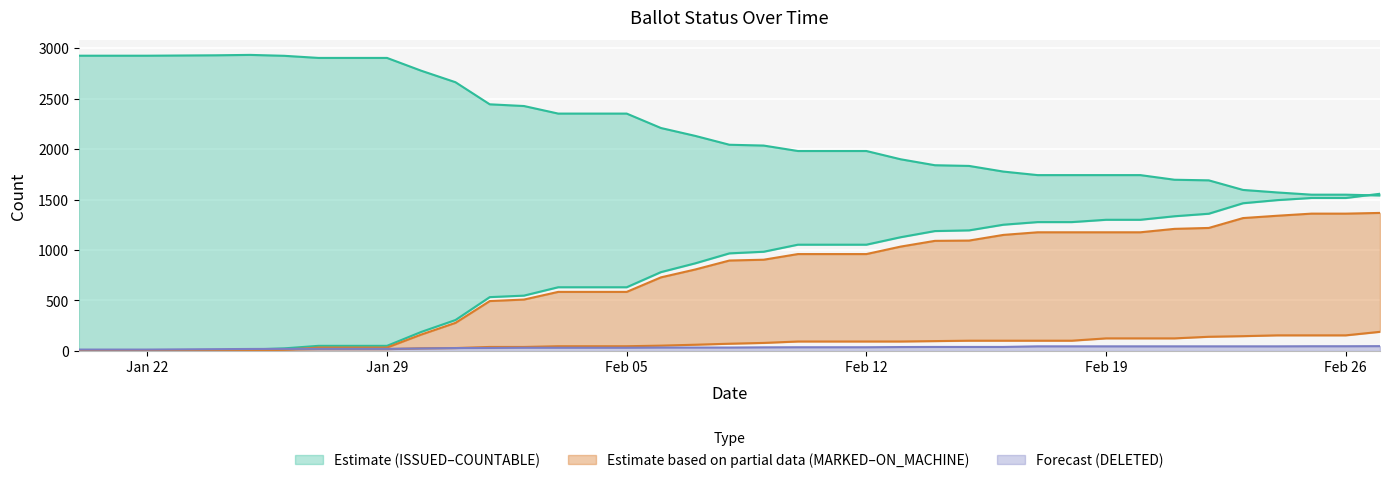

The value of MARKED at 23-Jan is 0. True or false?

True